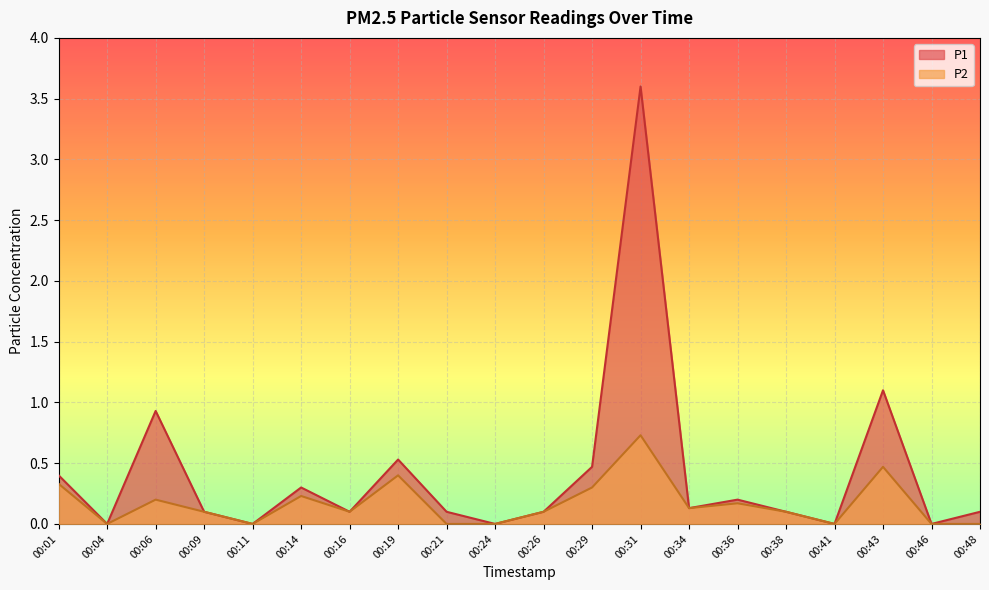

In P2, how many points are lower than both neighbors (excluding endpoints)?

5